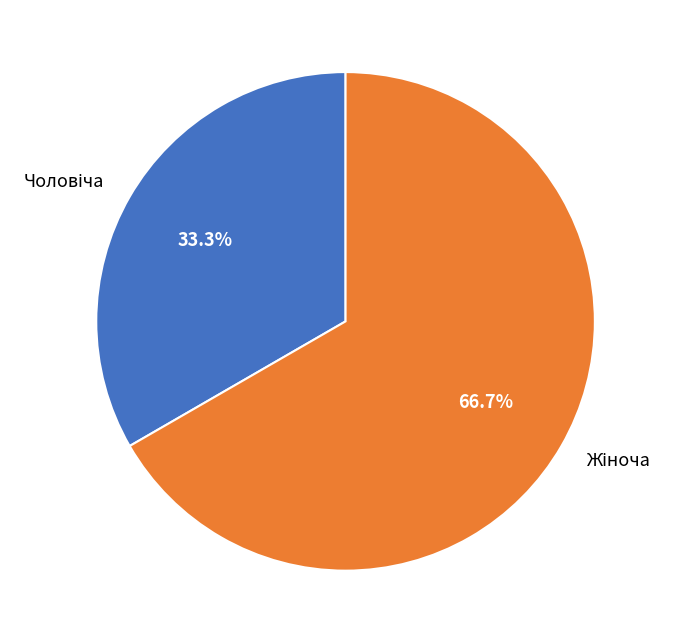

Does any single category account for the majority?

Yes